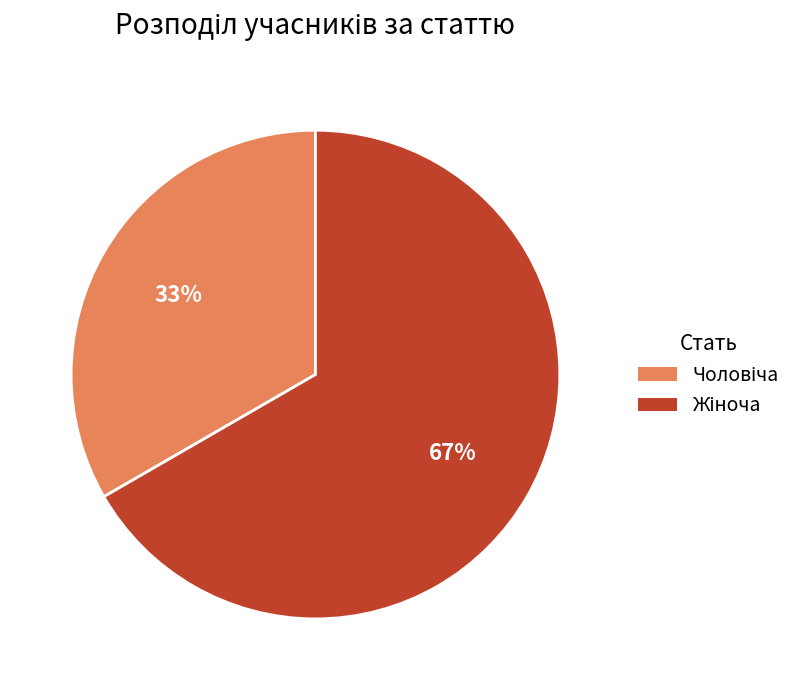

To the nearest percent, what is the average slice percentage?

50%